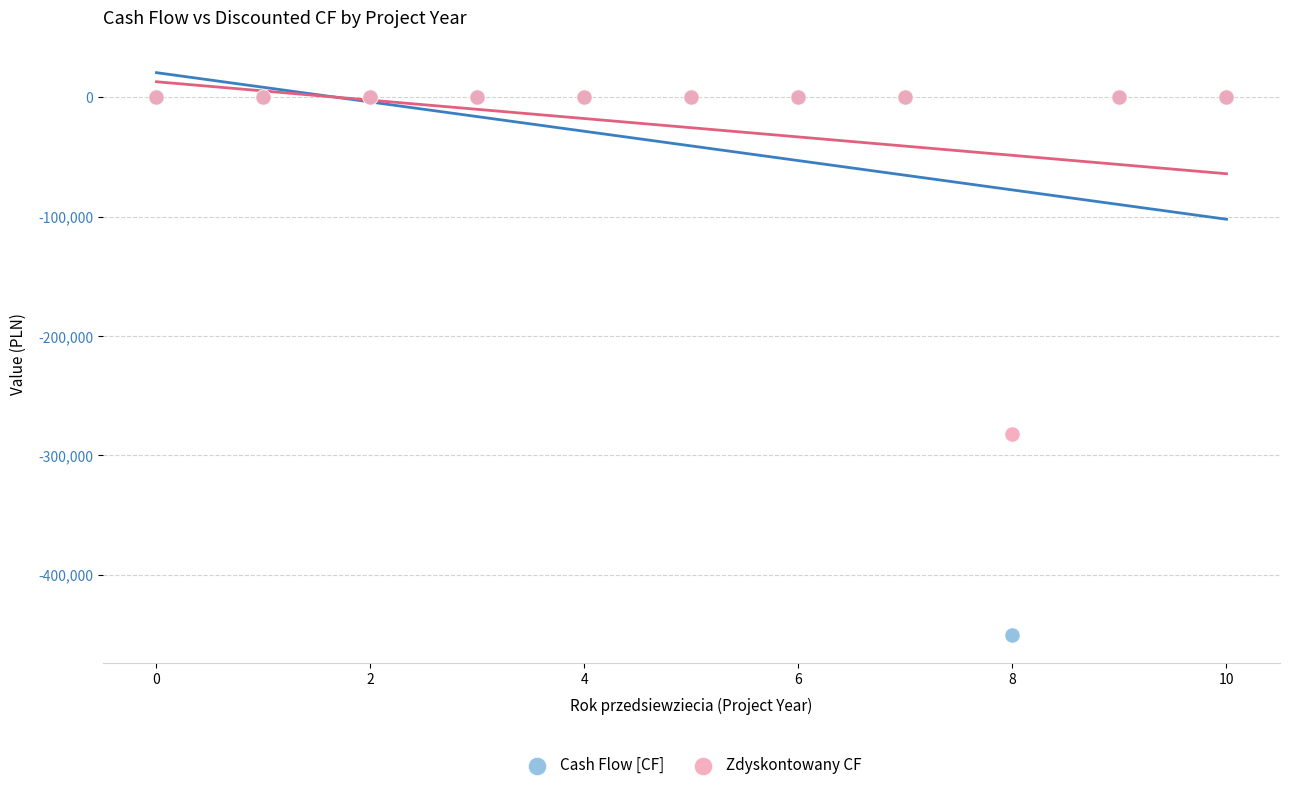

Across all series, what Y value is closest to -225000?

-282335.6